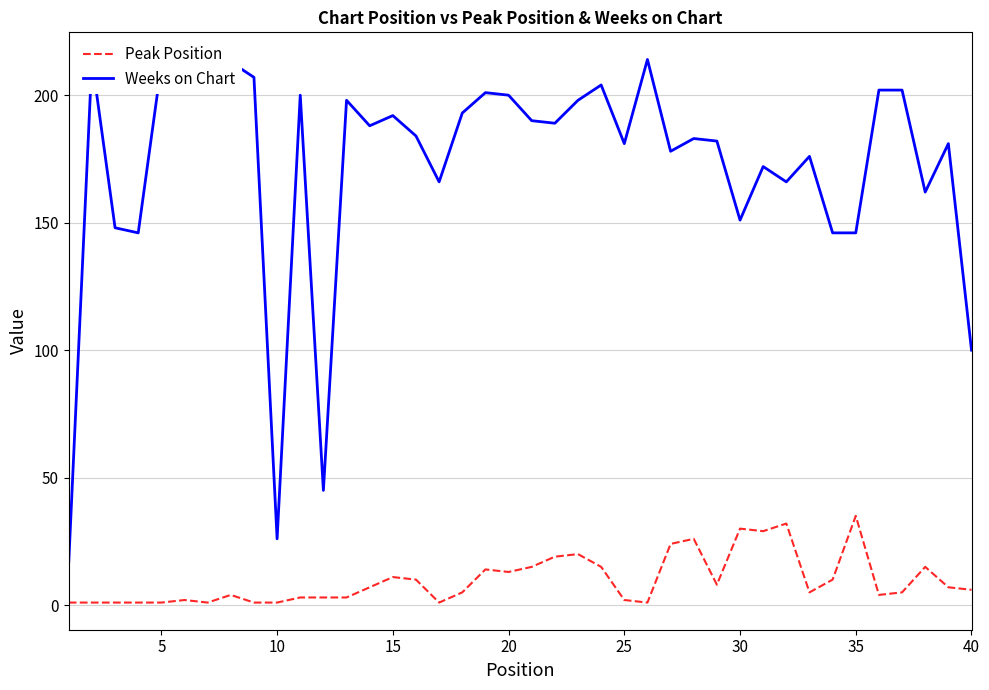

True or false: Weeks on Chart and Peak Position intersect in this chart.

False